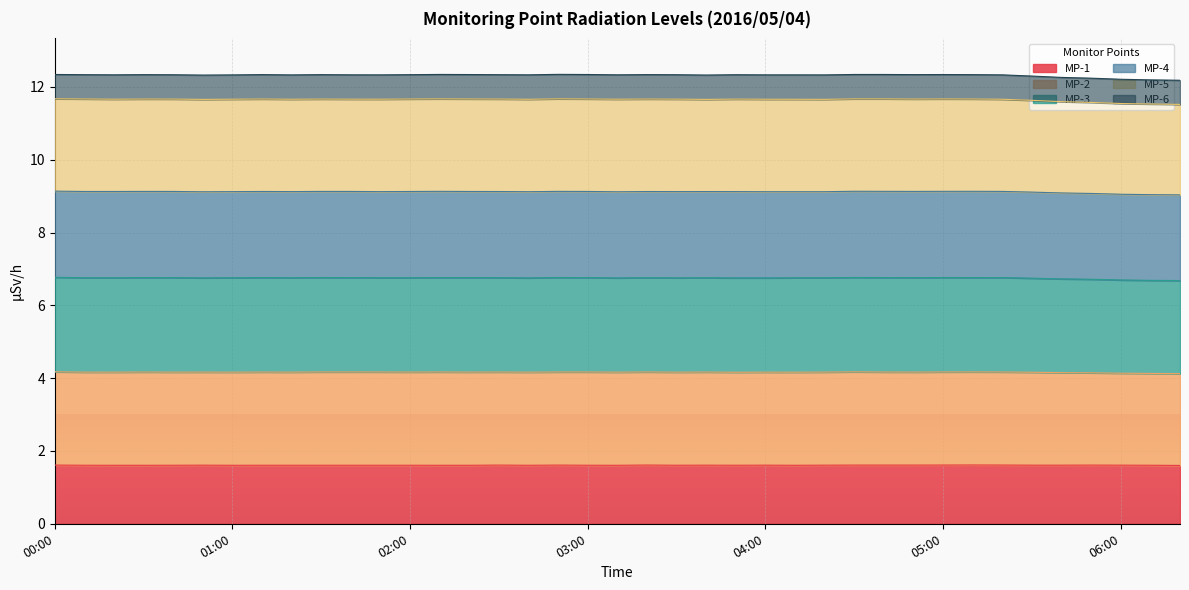

Which series has the largest total across all categories?

MP-5